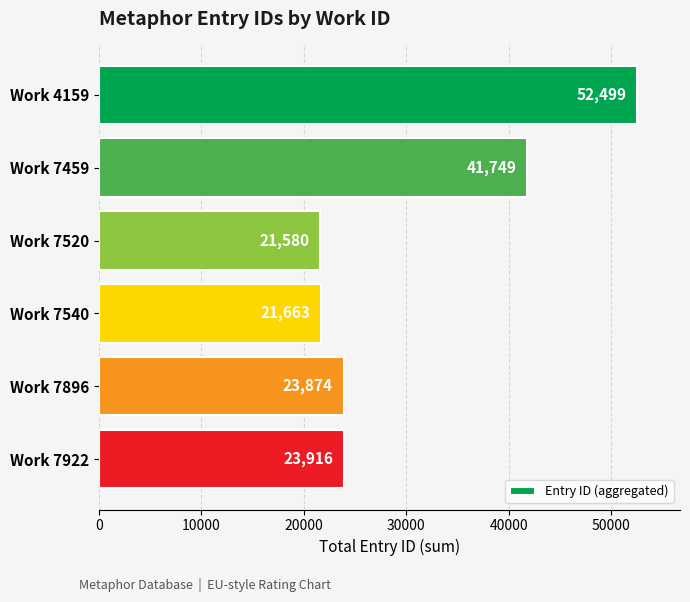

How many values are below 23916?

3